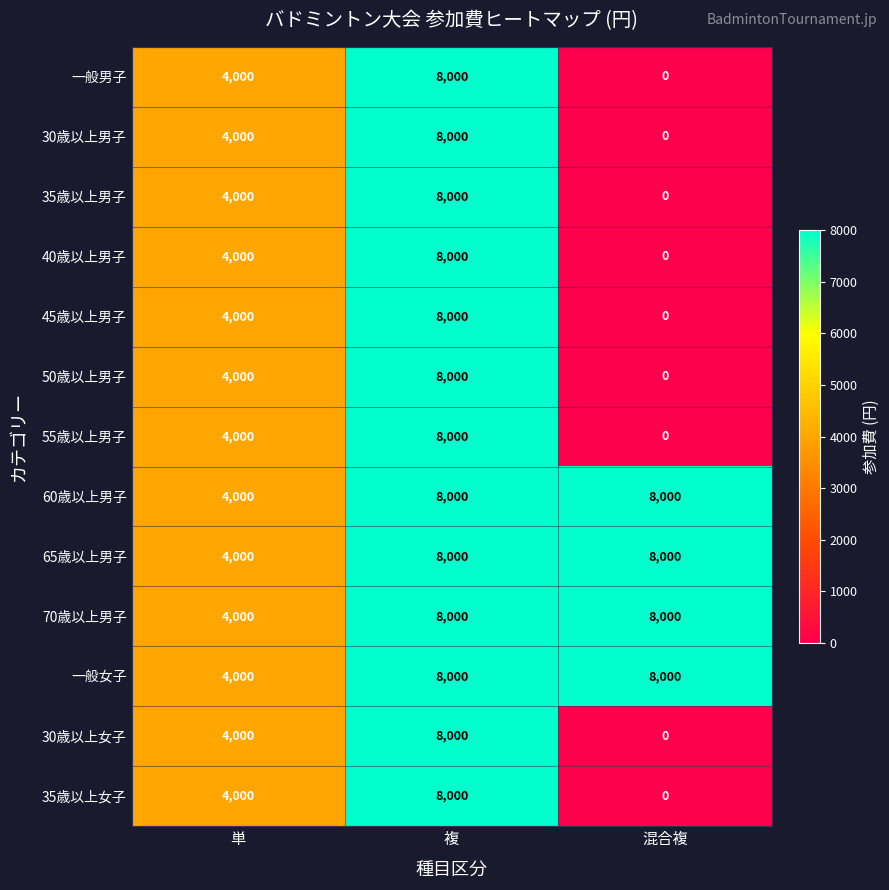

What is the sum of all 60歳以上男子 values?

20000